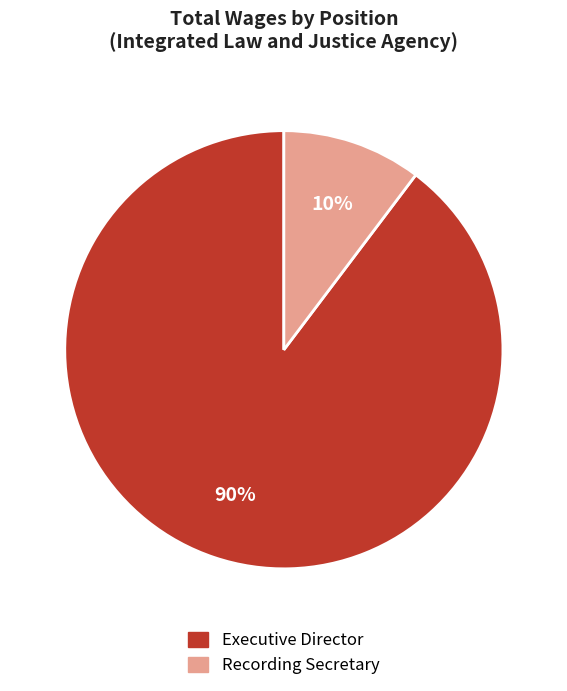

To the nearest percent, what is the average slice percentage?

50%